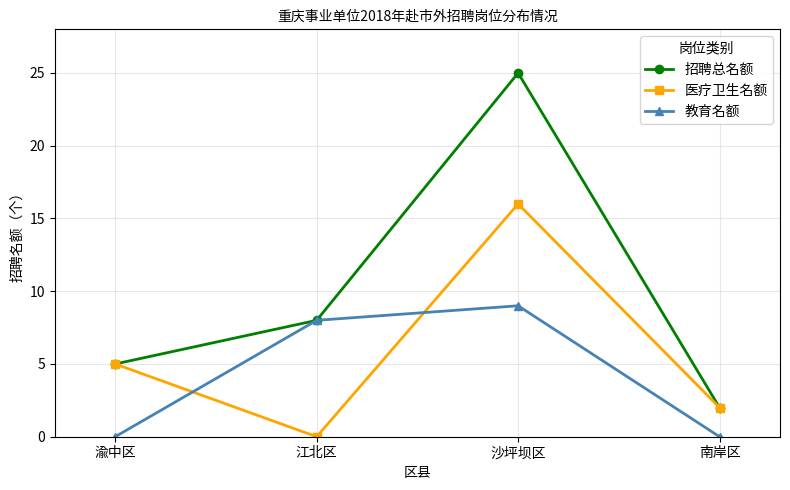

The 教育名额 series shows 0 at 渝中区. True or false?

True